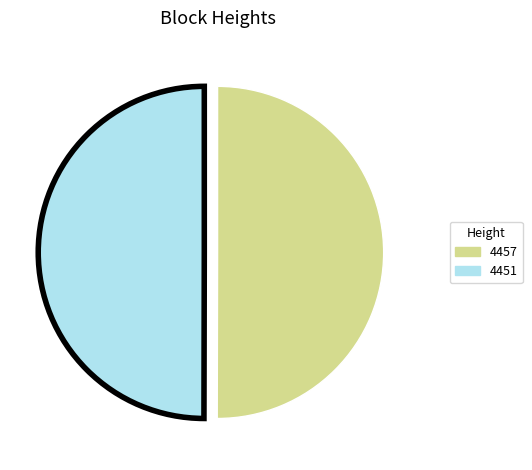

Approximately how many times larger is the value at 4457 compared to 4451?

1.0